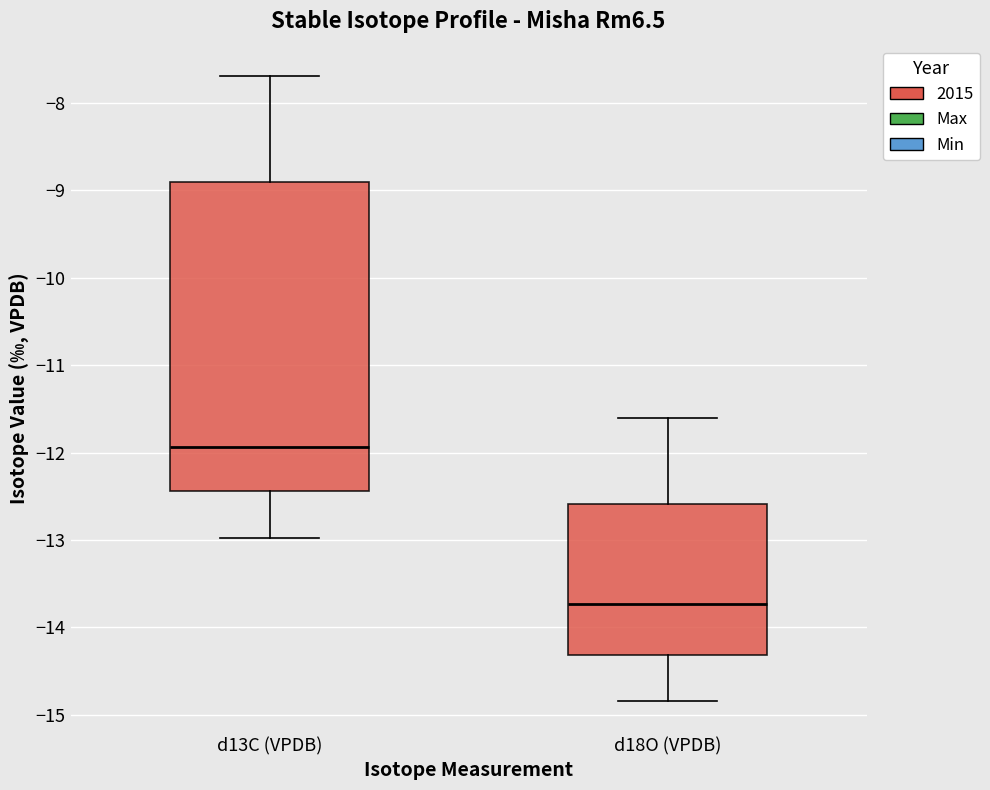

Reading left to right, read every box against the y-axis: the position of its median line, the range the box covers, and the ends of its whiskers. The values are not printed on the chart, so give them approximately, as read against the axis.

d13C (VPDB): median -11.9, box -12.4 to -8.9, whiskers -13.0 to -7.7
d18O (VPDB): median -13.7, box -14.3 to -12.6, whiskers -14.8 to -11.6